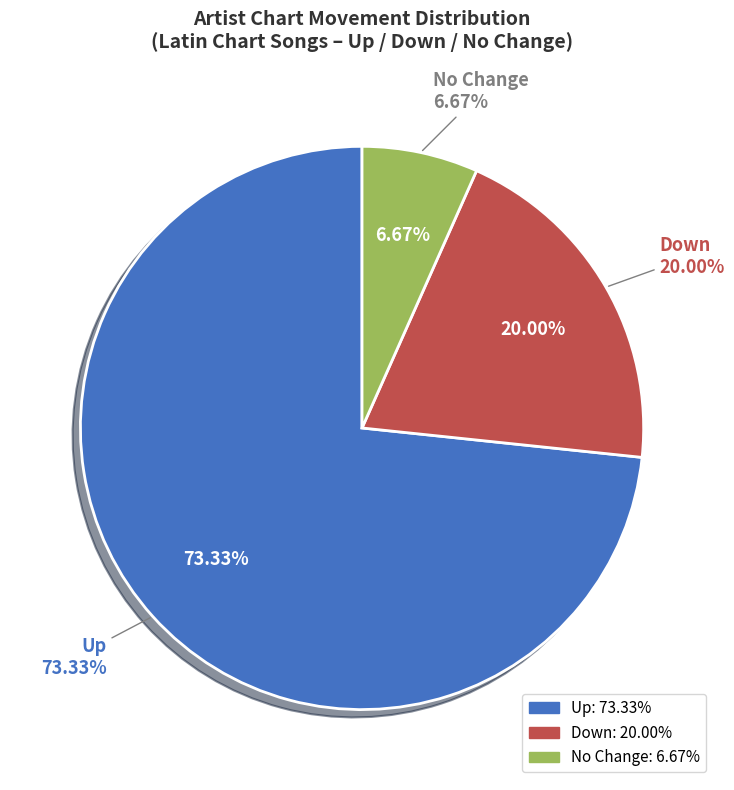

To the nearest percent, what is the average slice percentage?

33%